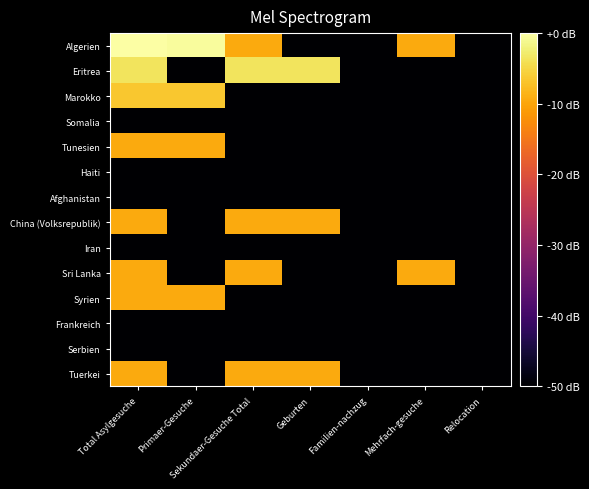

Reading left to right, extract all data points from this chart.

Algerien: Total Asylgesuche=0.0	Primaer-Gesuche=-0.5	Sekundaer-Gesuche Total=-9.5	Geburten=-50.0	Familien-nachzug=-50.0	Mehrfach-gesuche=-9.5	Relocation=-50.0
Eritrea: Total Asylgesuche=-3.5	Primaer-Gesuche=-50.0	Sekundaer-Gesuche Total=-3.5	Geburten=-3.5	Familien-nachzug=-50.0	Mehrfach-gesuche=-50.0	Relocation=-50.0
Marokko: Total Asylgesuche=-6.5	Primaer-Gesuche=-6.5	Sekundaer-Gesuche Total=-50.0	Geburten=-50.0	Familien-nachzug=-50.0	Mehrfach-gesuche=-50.0	Relocation=-50.0
Somalia: Total Asylgesuche=-50.0	Primaer-Gesuche=-50.0	Sekundaer-Gesuche Total=-50.0	Geburten=-50.0	Familien-nachzug=-50.0	Mehrfach-gesuche=-50.0	Relocation=-50.0
Tunesien: Total Asylgesuche=-9.5	Primaer-Gesuche=-9.5	Sekundaer-Gesuche Total=-50.0	Geburten=-50.0	Familien-nachzug=-50.0	Mehrfach-gesuche=-50.0	Relocation=-50.0
Haiti: Total Asylgesuche=-50.0	Primaer-Gesuche=-50.0	Sekundaer-Gesuche Total=-50.0	Geburten=-50.0	Familien-nachzug=-50.0	Mehrfach-gesuche=-50.0	Relocation=-50.0
Afghanistan: Total Asylgesuche=-50.0	Primaer-Gesuche=-50.0	Sekundaer-Gesuche Total=-50.0	Geburten=-50.0	Familien-nachzug=-50.0	Mehrfach-gesuche=-50.0	Relocation=-50.0
China (Volksrepublik): Total Asylgesuche=-9.5	Primaer-Gesuche=-50.0	Sekundaer-Gesuche Total=-9.5	Geburten=-9.5	Familien-nachzug=-50.0	Mehrfach-gesuche=-50.0	Relocation=-50.0
Iran: Total Asylgesuche=-50.0	Primaer-Gesuche=-50.0	Sekundaer-Gesuche Total=-50.0	Geburten=-50.0	Familien-nachzug=-50.0	Mehrfach-gesuche=-50.0	Relocation=-50.0
Sri Lanka: Total Asylgesuche=-9.5	Primaer-Gesuche=-50.0	Sekundaer-Gesuche Total=-9.5	Geburten=-50.0	Familien-nachzug=-50.0	Mehrfach-gesuche=-9.5	Relocation=-50.0
Syrien: Total Asylgesuche=-9.5	Primaer-Gesuche=-9.5	Sekundaer-Gesuche Total=-50.0	Geburten=-50.0	Familien-nachzug=-50.0	Mehrfach-gesuche=-50.0	Relocation=-50.0
Frankreich: Total Asylgesuche=-50.0	Primaer-Gesuche=-50.0	Sekundaer-Gesuche Total=-50.0	Geburten=-50.0	Familien-nachzug=-50.0	Mehrfach-gesuche=-50.0	Relocation=-50.0
Serbien: Total Asylgesuche=-50.0	Primaer-Gesuche=-50.0	Sekundaer-Gesuche Total=-50.0	Geburten=-50.0	Familien-nachzug=-50.0	Mehrfach-gesuche=-50.0	Relocation=-50.0
Tuerkei: Total Asylgesuche=-9.5	Primaer-Gesuche=-50.0	Sekundaer-Gesuche Total=-9.5	Geburten=-9.5	Familien-nachzug=-50.0	Mehrfach-gesuche=-50.0	Relocation=-50.0